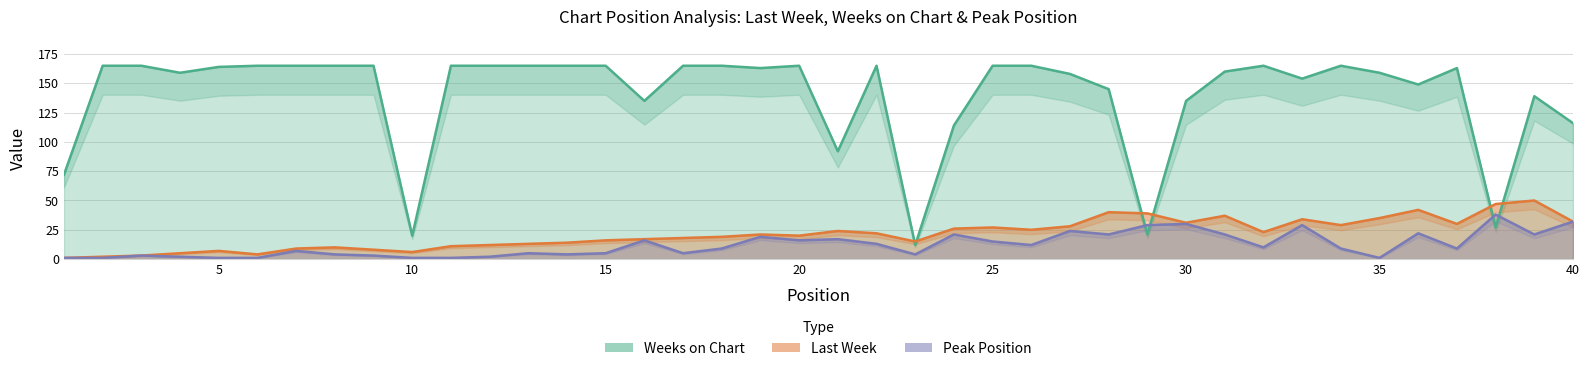

What is the lowest value of the Weeks on Chart series?

12